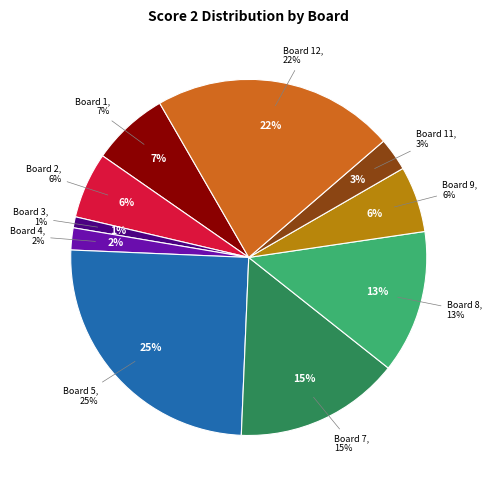

Does any single category account for the majority?

No